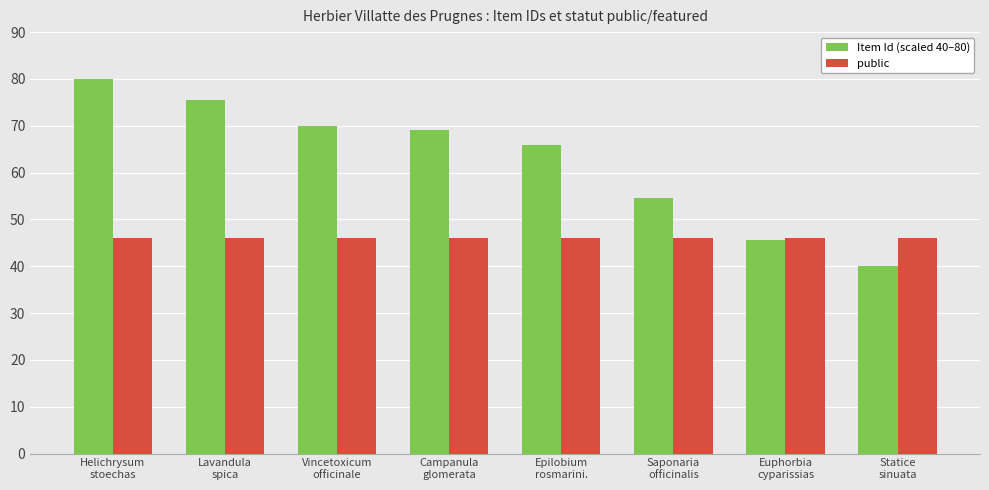

Which series has the widest spread of values?

Item Id (scaled 40–80)